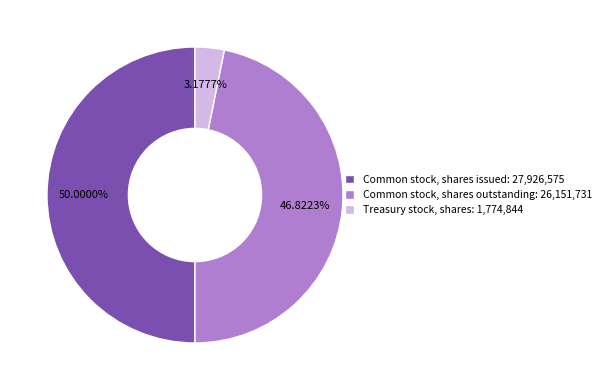

How many segments does this pie chart have?

3